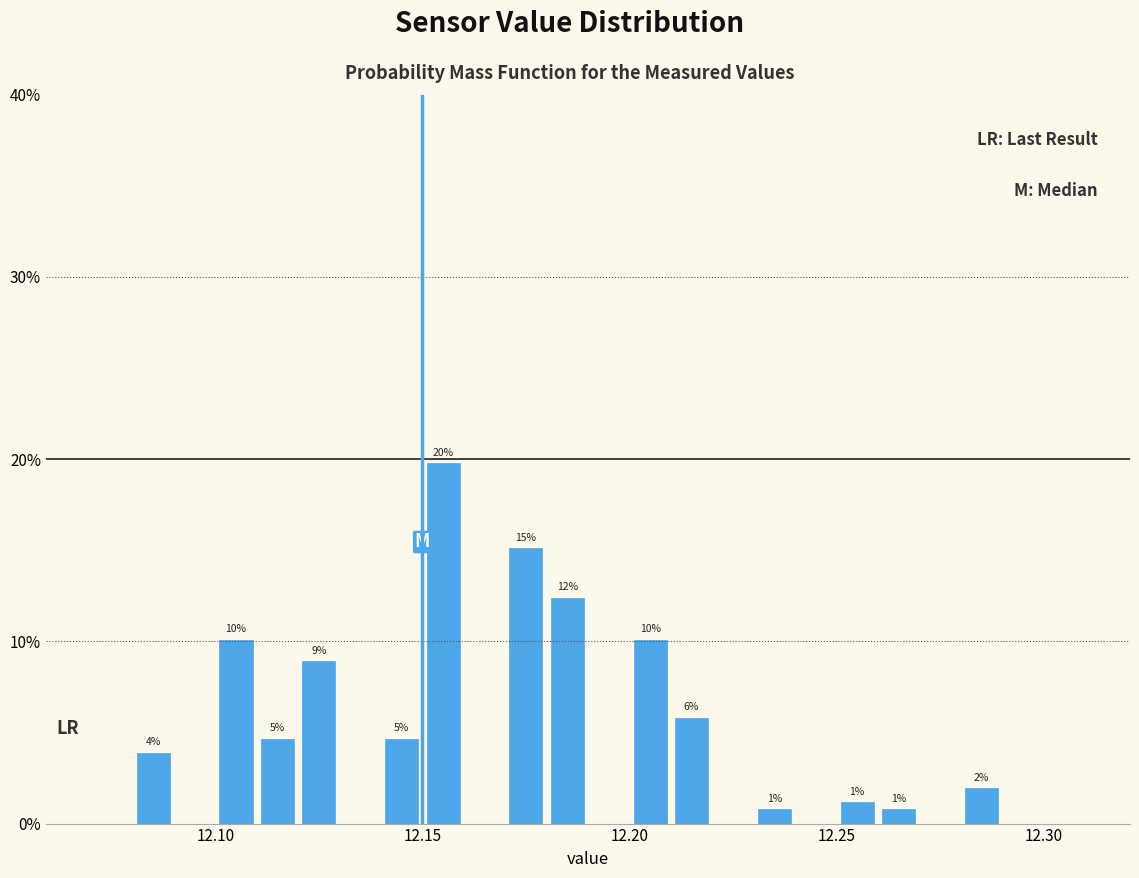

Read against the x-axis, roughly where is the centre of the tallest bar?

12.155